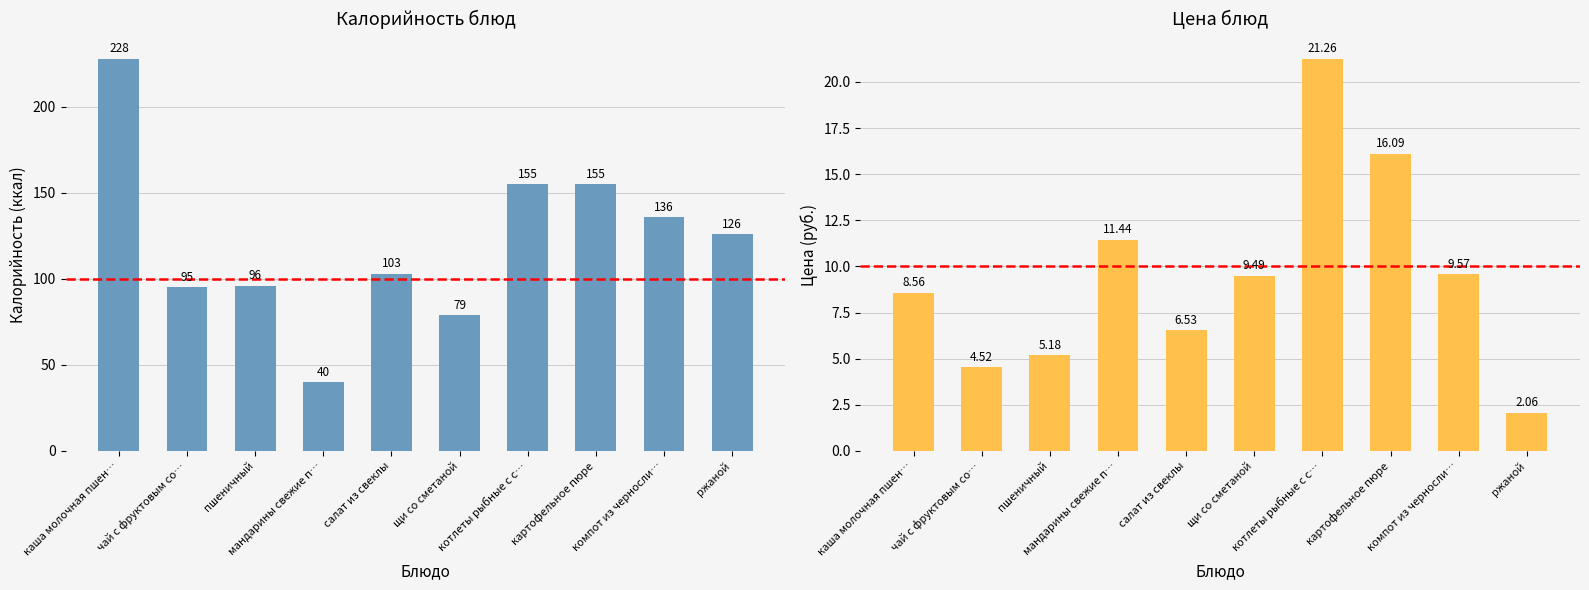

Where is Цена nearest to the value 11?

мандарины свежие п…